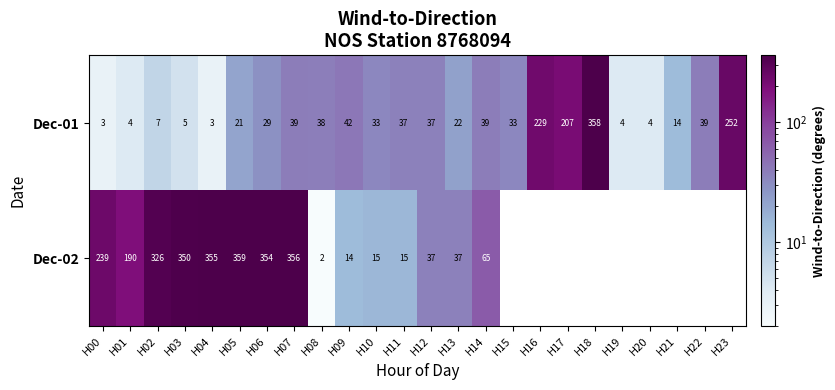

What is the total value across all series at H07?

395